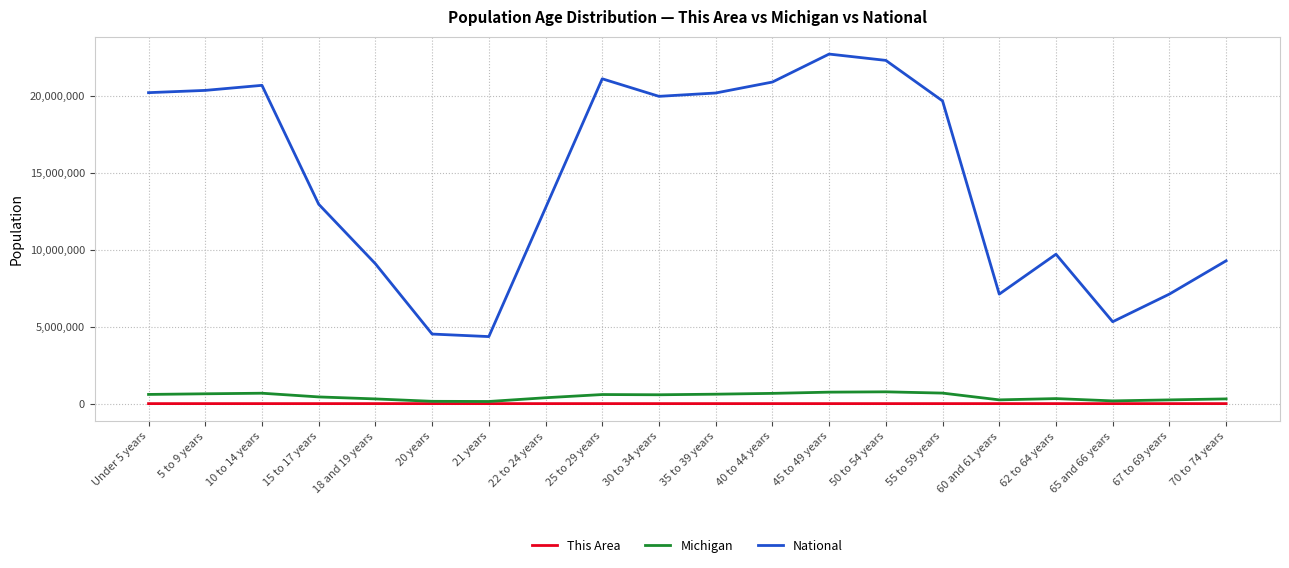

Does the chart display data point markers on the line(s)?

No